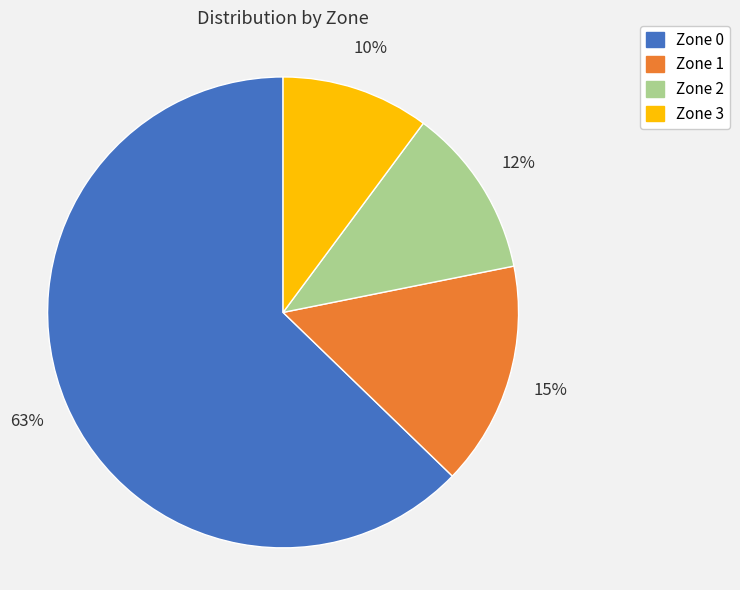

True or false: Zone 1 accounts for 15% of the total.

True